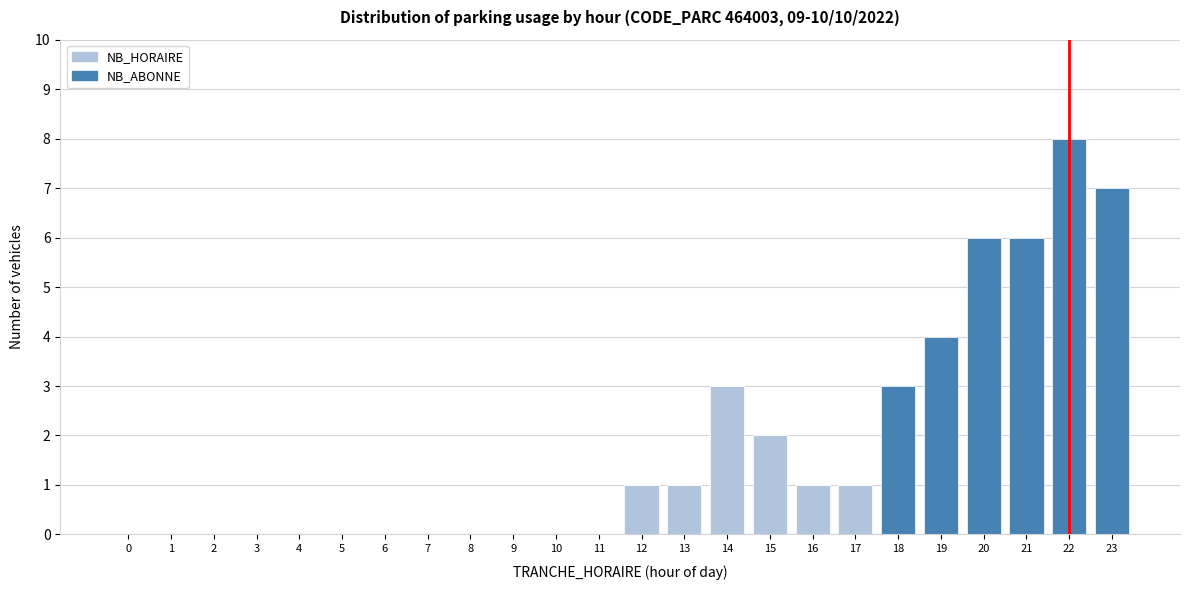

The value of NB_HORAIRE at 9 is 2. True or false?

False